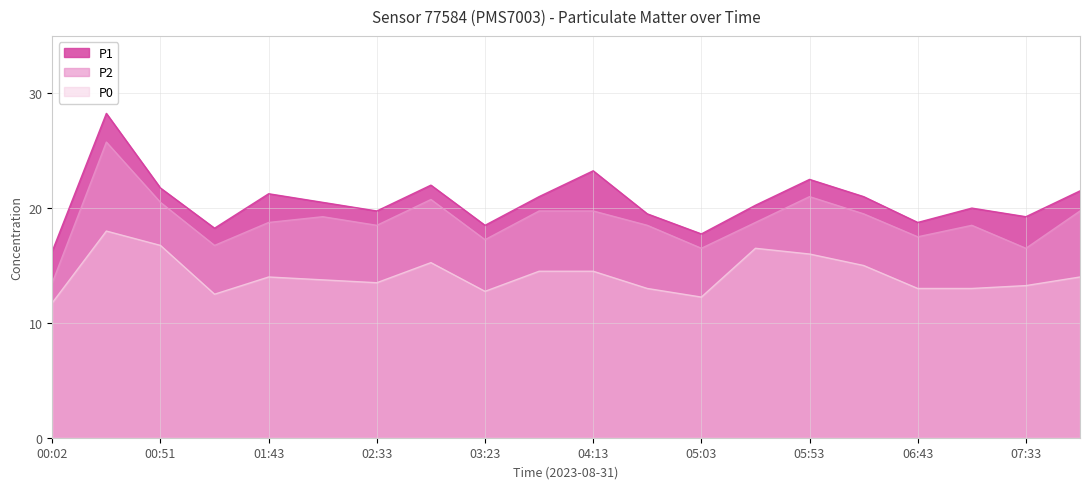

What is the sum of the P0 values at 06:43 and 01:43?

27.0